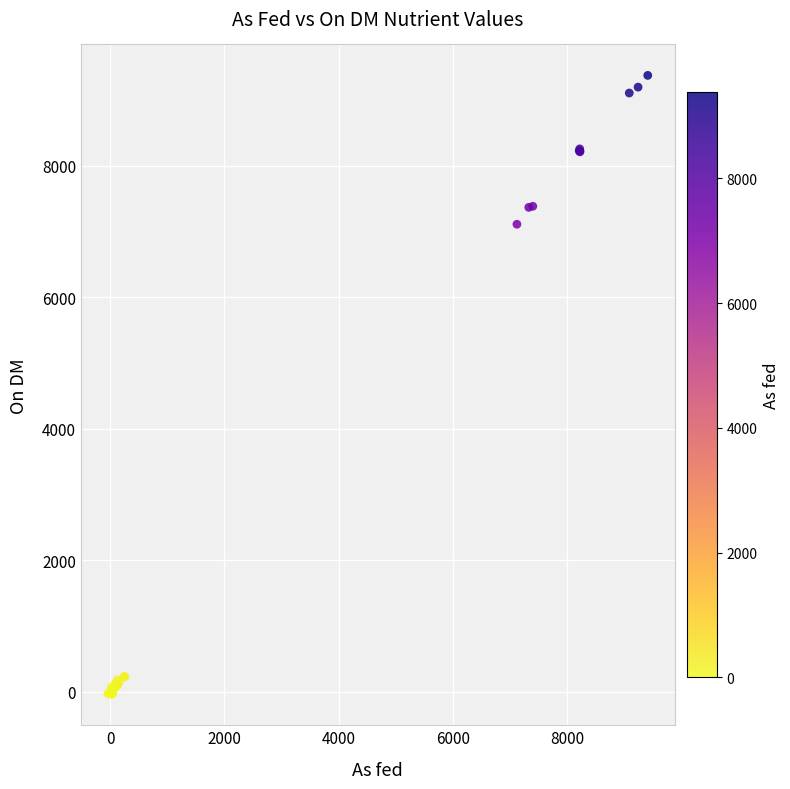

What Y value in the scatter plot is closest to 4668?

7110.4